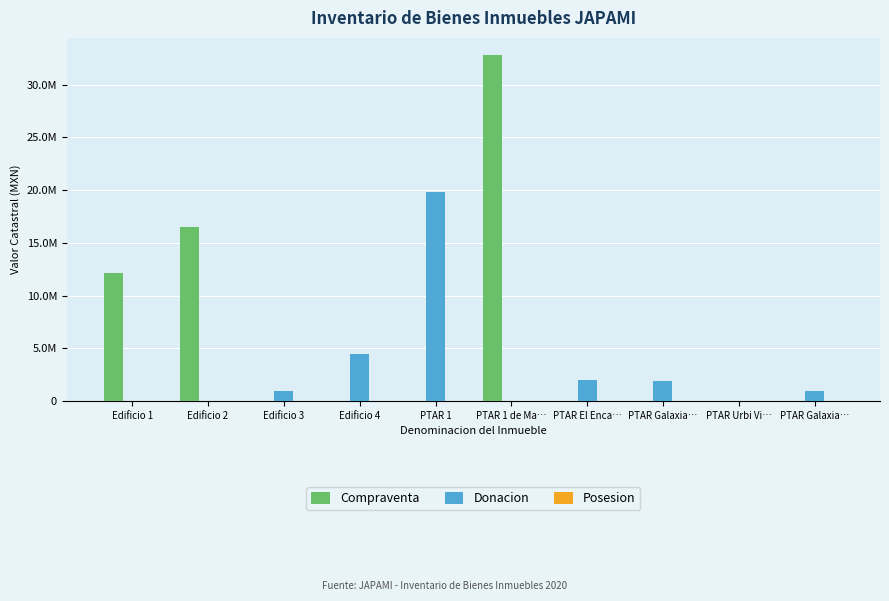

Reading left to right, transcribe all the data shown in this chart.

Compraventa: 12137952.0	16497659.5	0.0	0.0	0.0	32800000.0	0.0	0.0	0.0	0.0
Donacion: 0.0	0.0	946573.0	4513000.0	19783002.6	0.0	1983000.0	1895000.0	0.0	966500.4
Posesion: 0.0	0.0	0.0	0.0	0.0	0.0	0.0	0.0	0.0	0.0